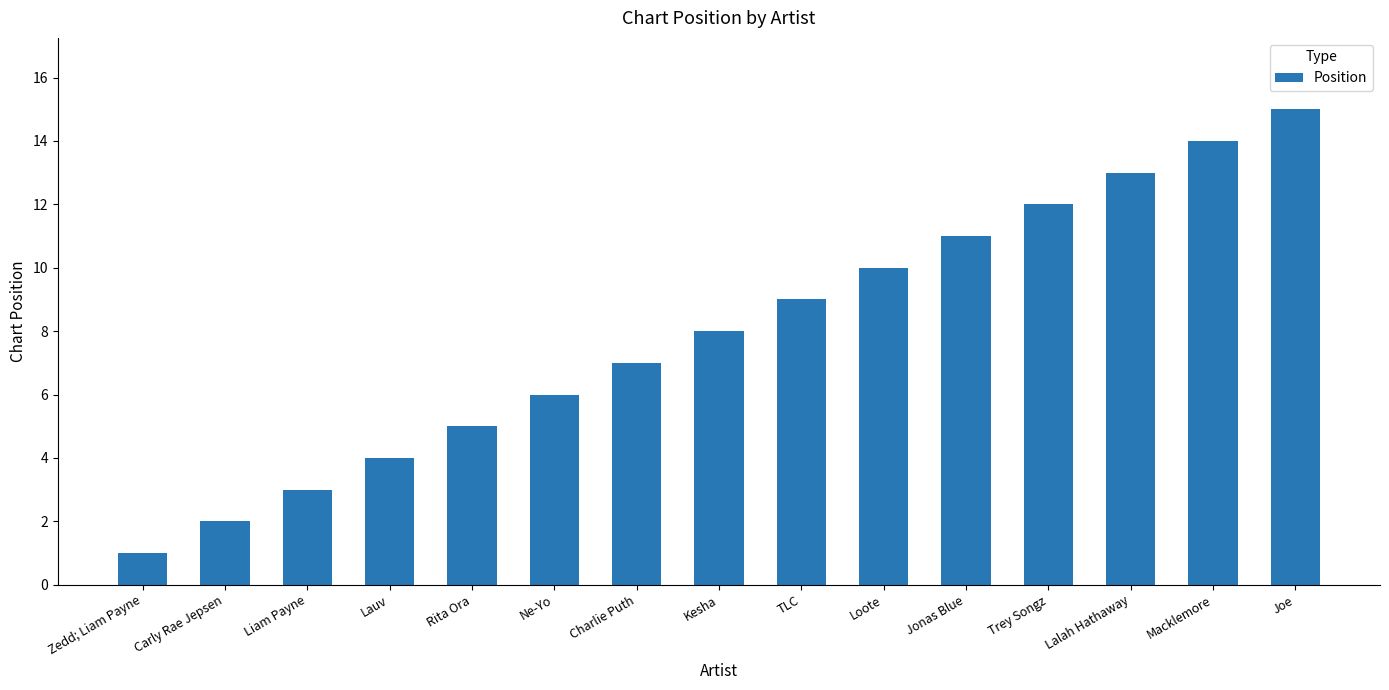

How many categories are shown in the chart?

15